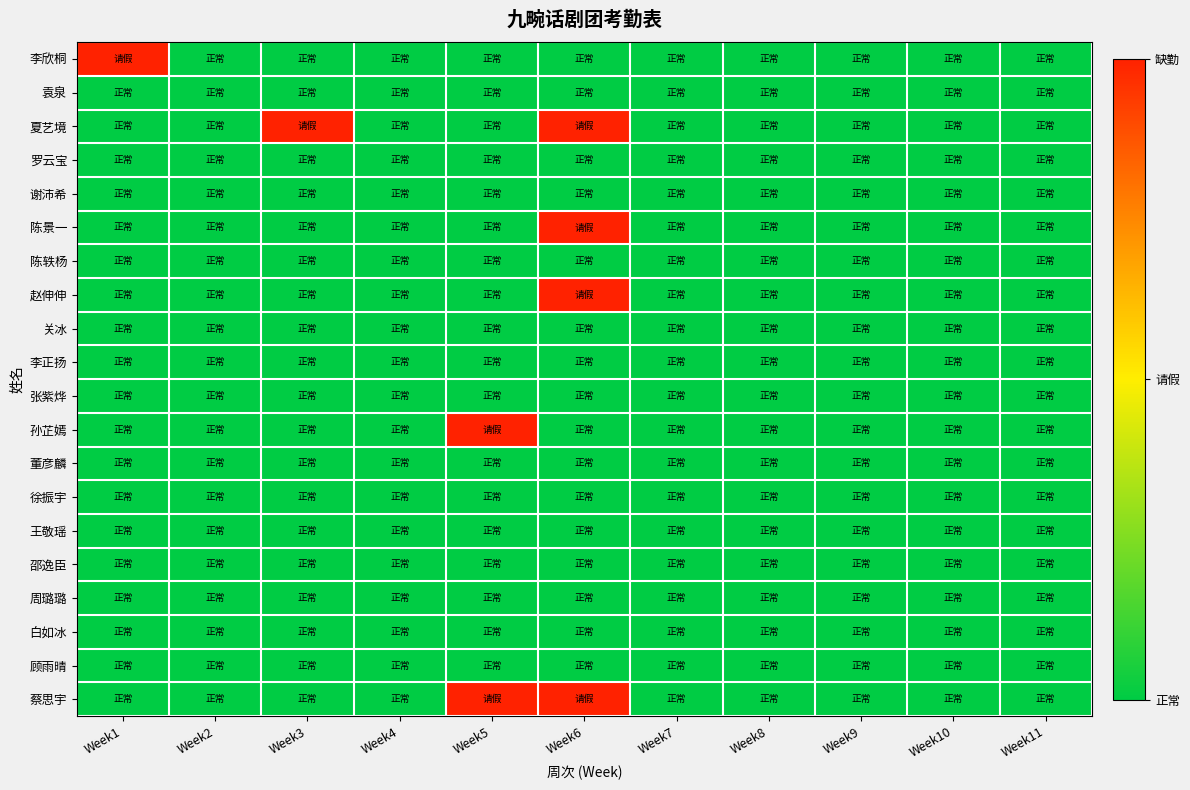

Which series changed the most between Week3 and Week7?

夏艺境